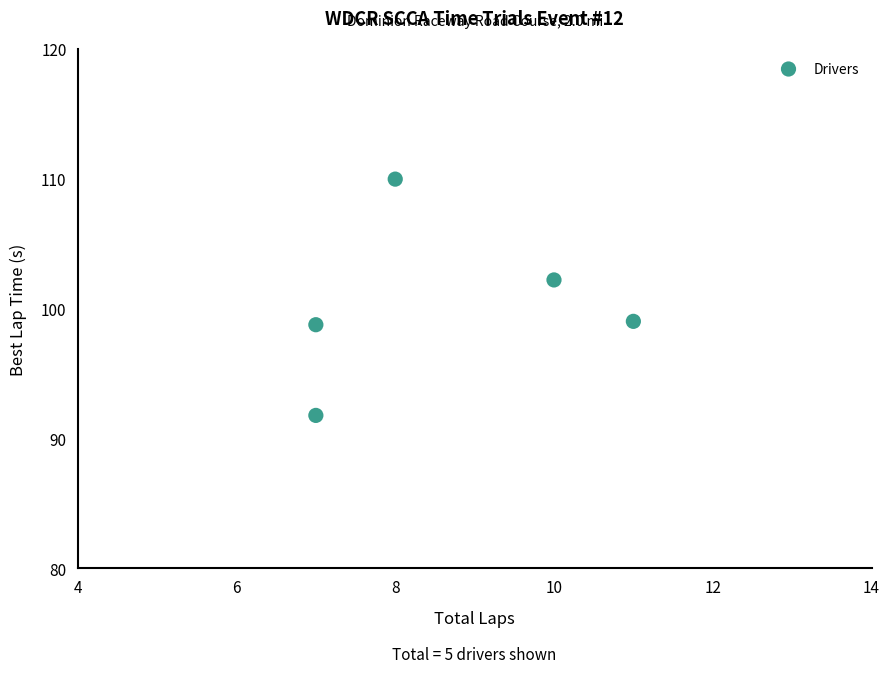

What is the average X value?

8.6